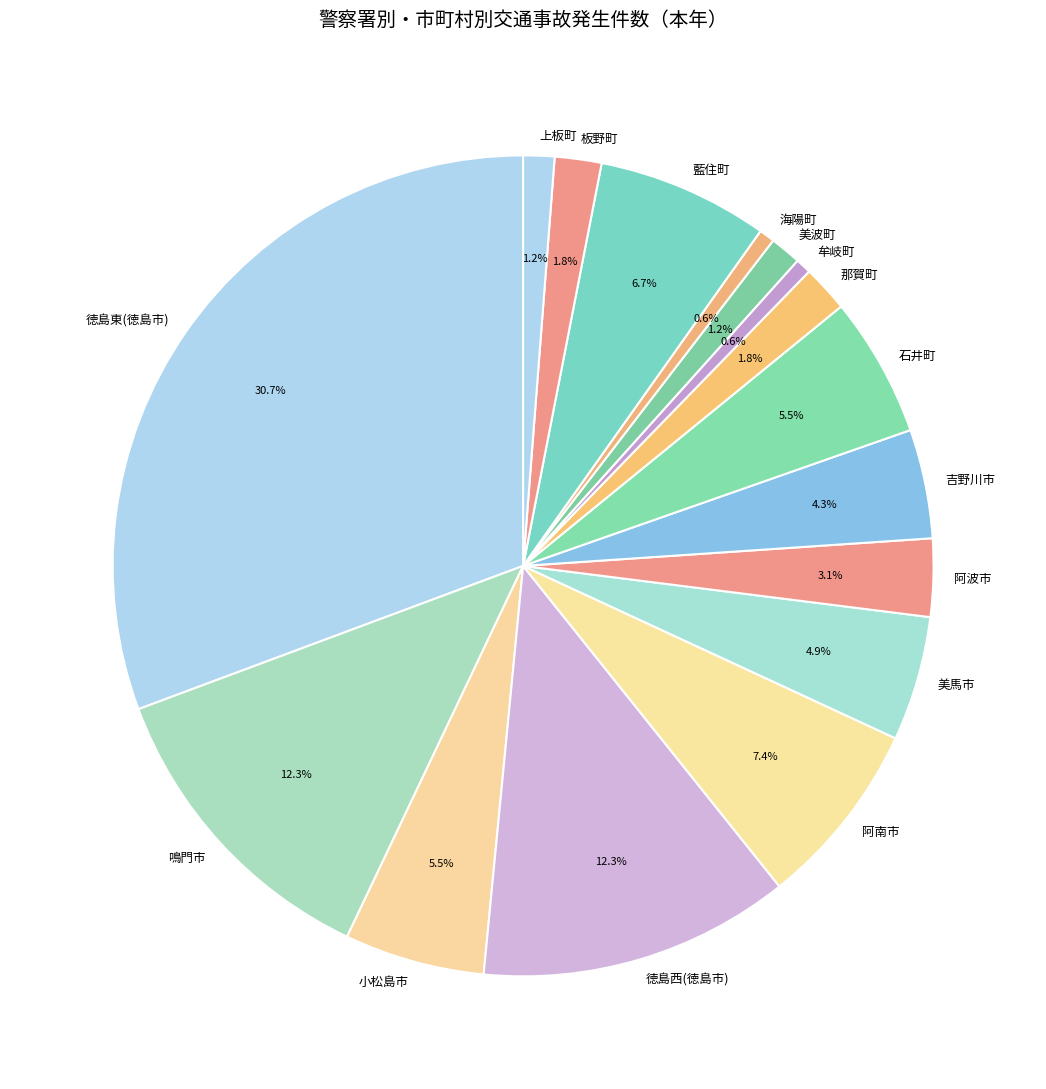

Combined, do 小松島市 and 藍住町 account for over 50%?

No